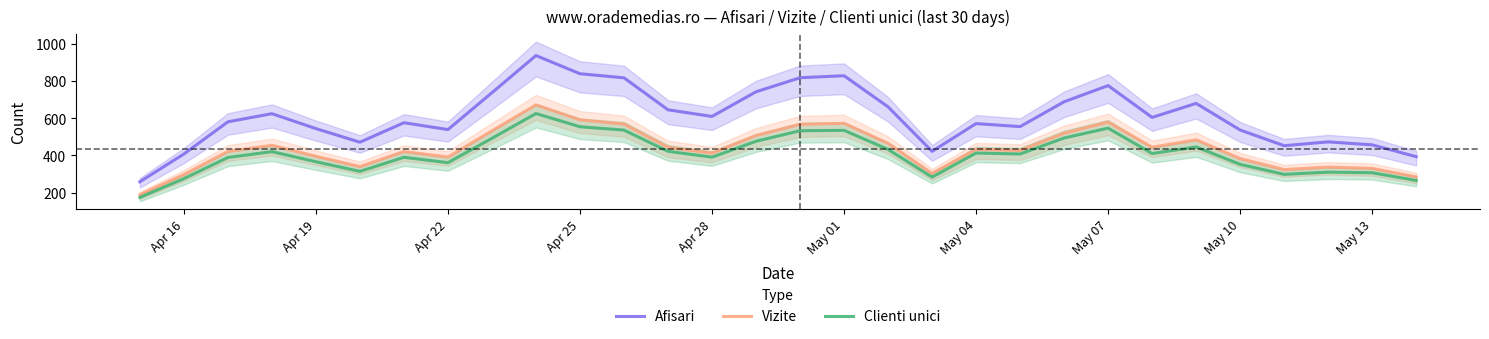

True or false: Clienti unici and Afisari cross at least once.

False